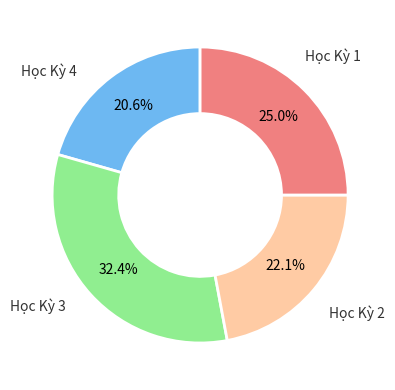

How many segments does this pie chart have?

4